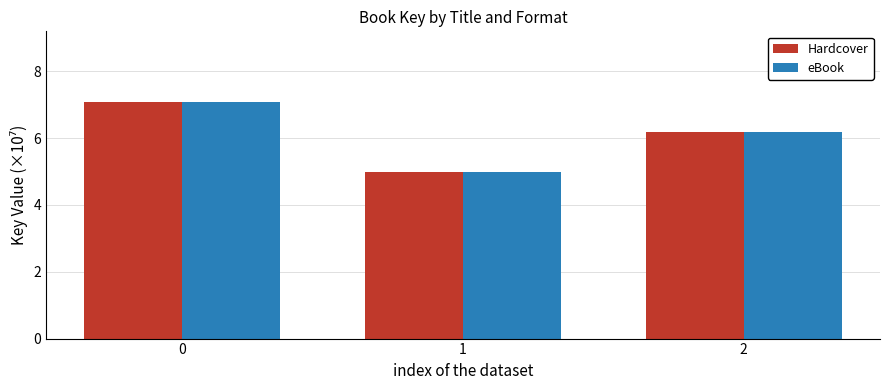

How many distinct data groups are displayed?

2